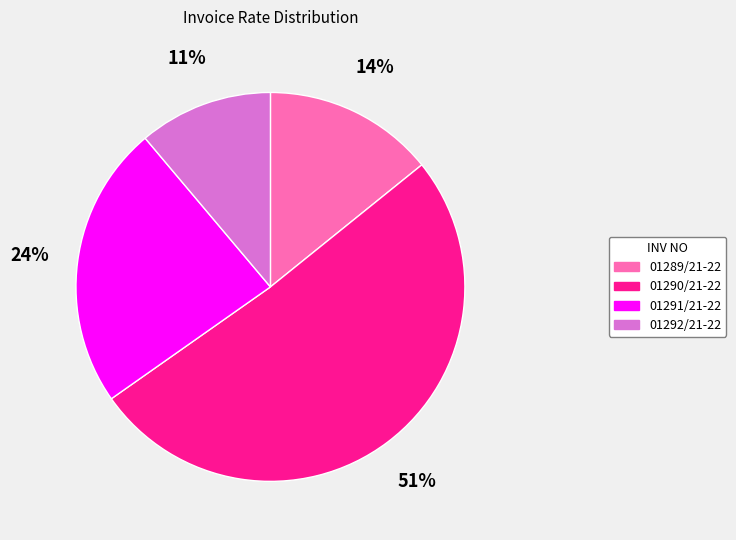

To the nearest percent, what portion does 01292/21-22 represent?

11%